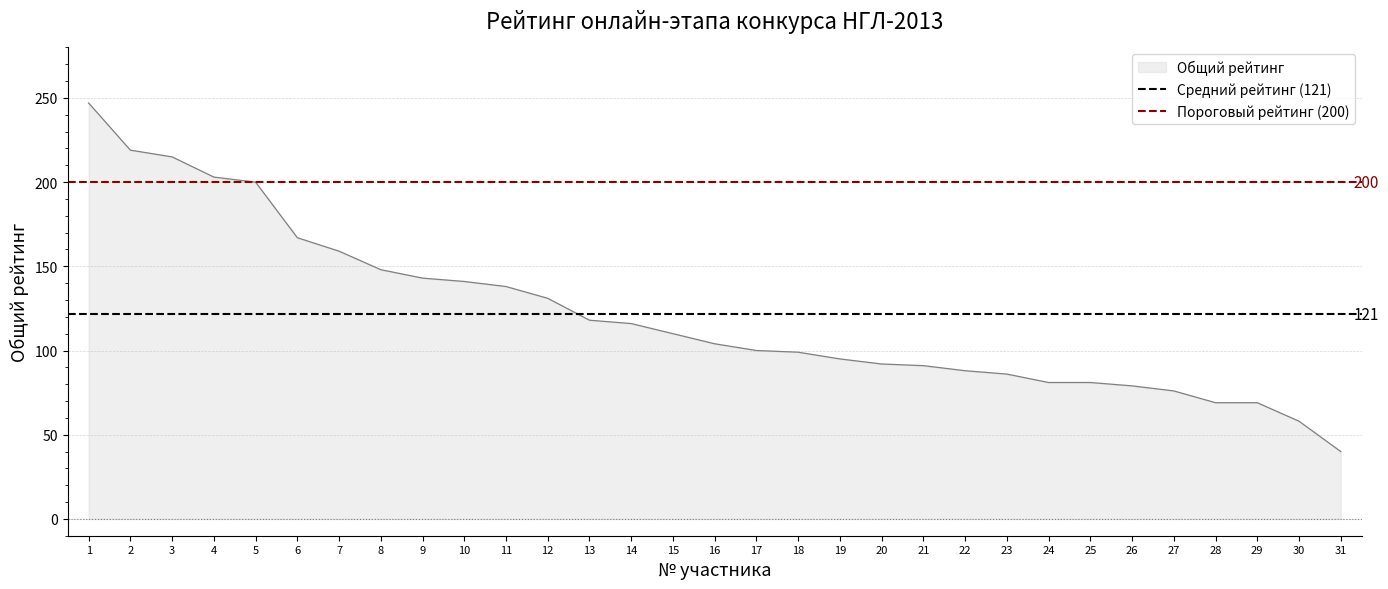

What is the maximum value for Общий рейтинг?

247